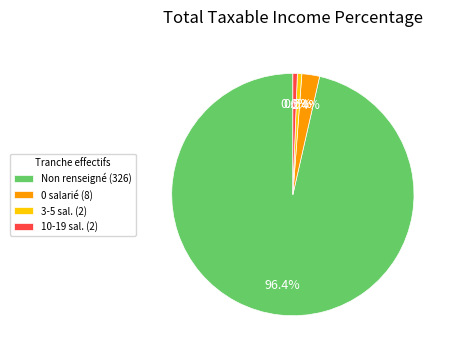

Which category has the biggest portion of the pie?

Non renseigné (326)